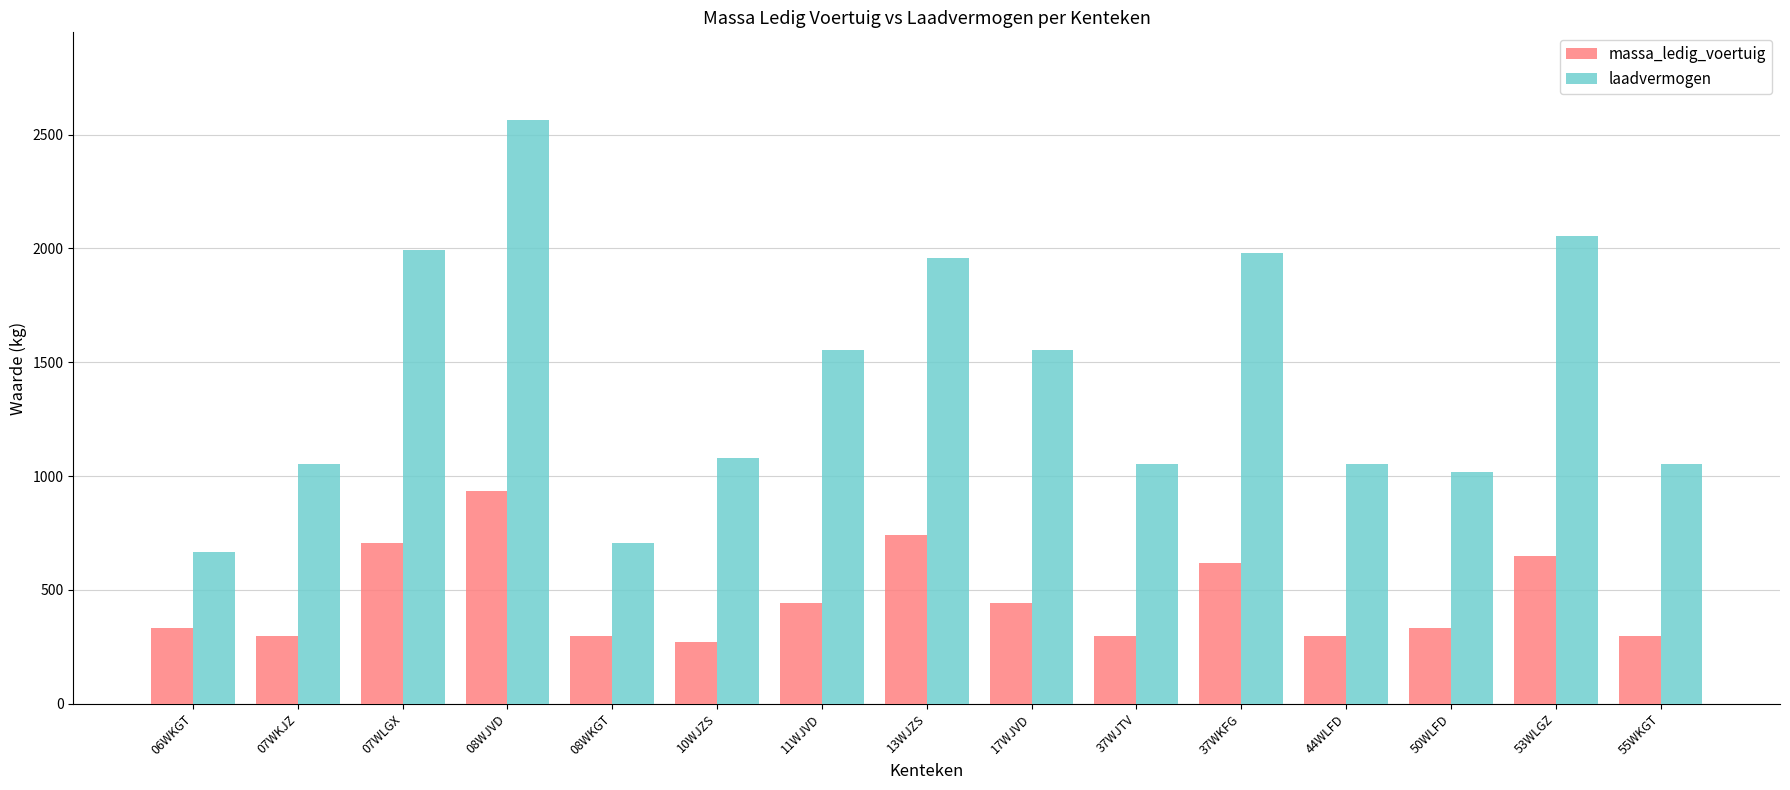

Rank the series at 08WKGT from highest to lowest value.

laadvermogen, massa_ledig_voertuig